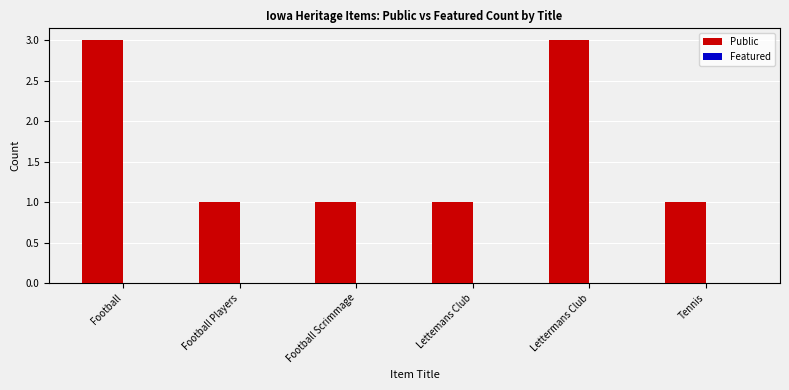

Reading left to right, what are all the values shown in this chart?

Football=3	Football Players=1	Football Scrimmage=1	Lettemans Club=1	Lettermans Club=3	Tennis=1